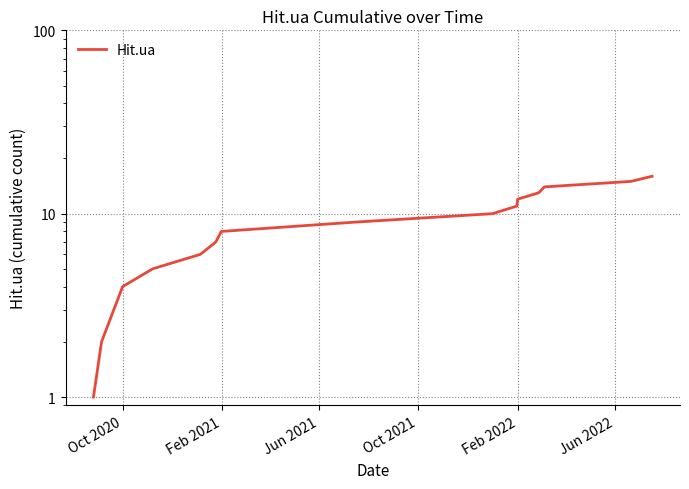

Reading right to left, extract all data points from this chart.

16	15	14	13	12	11	10	9	8	7	6	5	4	2	1